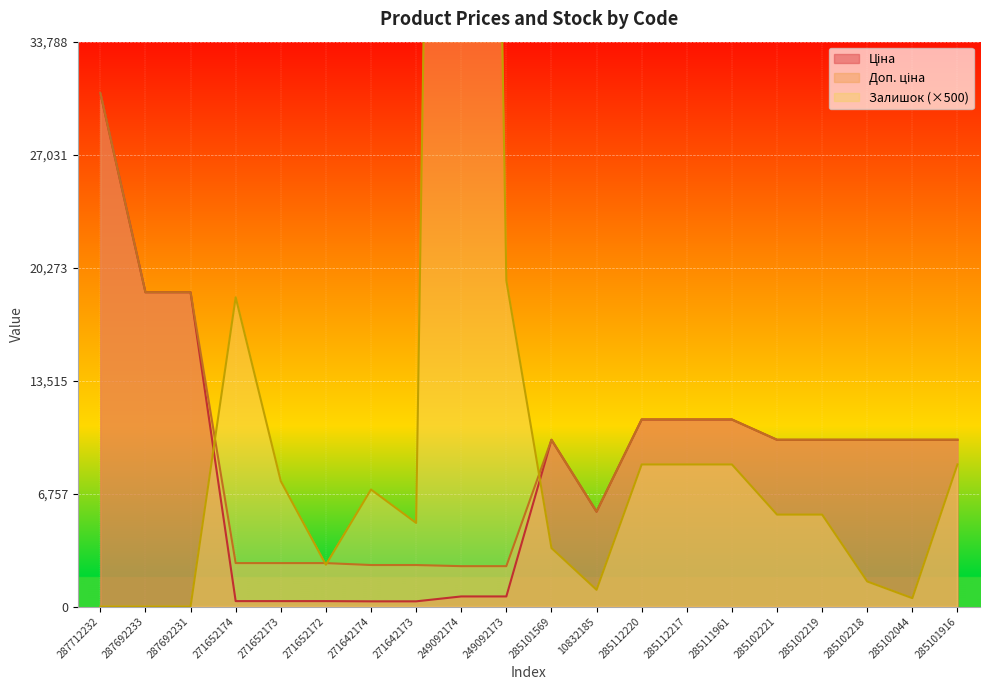

Reading left to right, list all the values displayed in this chart.

Ціна: 287712232=30717.1	287692233=18796.8	287692231=18796.8	271652174=324.8	271652173=324.8	271652172=324.8	271642174=310.3	271642173=310.3	249092174=603.7	249092173=603.7	285101569=9975.0	10832185=5673.8	285112220=11188.2	285112217=11188.2	285111961=11188.2	285102221=9975.0	285102219=9975.0	285102218=9975.0	285102044=9975.0	285101916=9975.0
Доп. ціна: 287712232=30717.1	287692233=18796.8	287692231=18796.8	271652174=2598.3	271652173=2598.3	271652172=2598.3	271642174=2482.4	271642173=2482.4	249092174=2414.8	249092173=2414.8	285101569=9975.0	10832185=5673.8	285112220=11188.2	285112217=11188.2	285111961=11188.2	285102221=9975.0	285102219=9975.0	285102218=9975.0	285102044=9975.0	285101916=9975.0
Залишок: 287712232=0.0	287692233=0.0	287692231=0.0	271652174=18500.0	271652173=7500.0	271652172=2500.0	271642174=7000.0	271642173=5000.0	249092174=179500.0	249092173=19500.0	285101569=3500.0	10832185=1000.0	285112220=8500.0	285112217=8500.0	285111961=8500.0	285102221=5500.0	285102219=5500.0	285102218=1500.0	285102044=500.0	285101916=8500.0